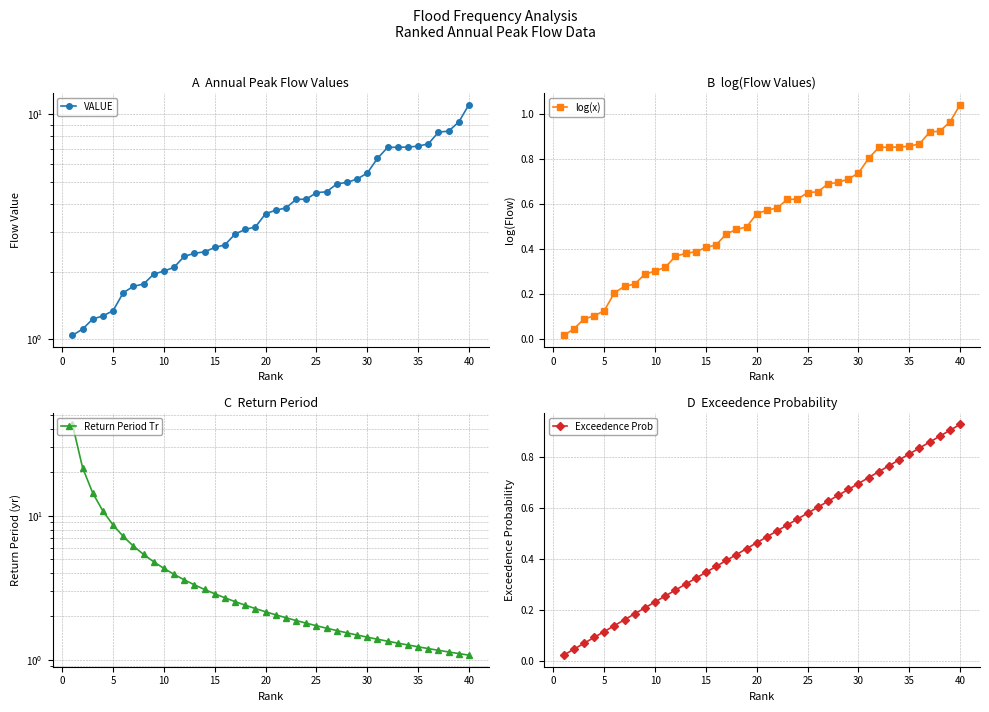

True or false: Exceedence Prob has more than 1 interior local peaks.

False